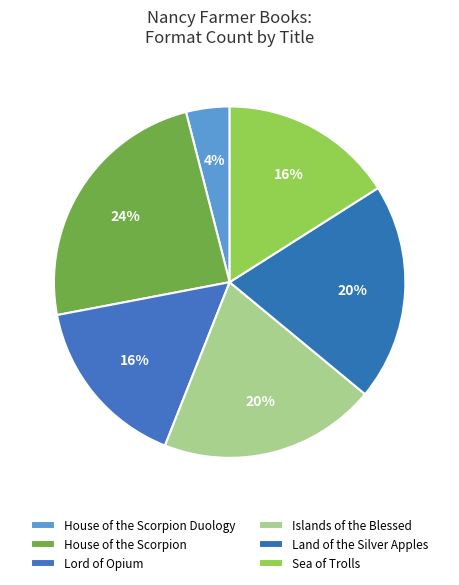

Count the number of slices in the pie.

6